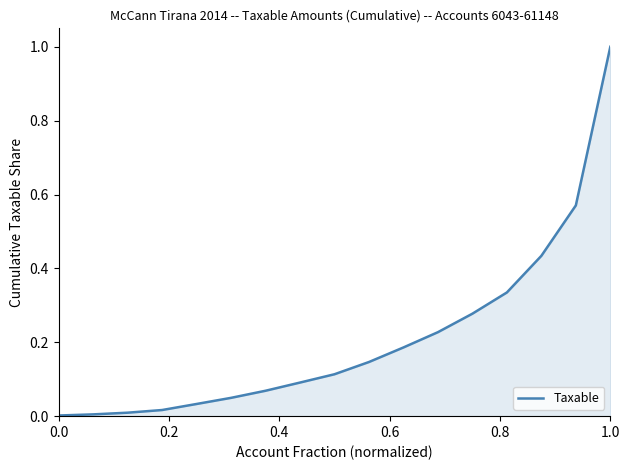

What is the maximum value shown in the chart?

1.0